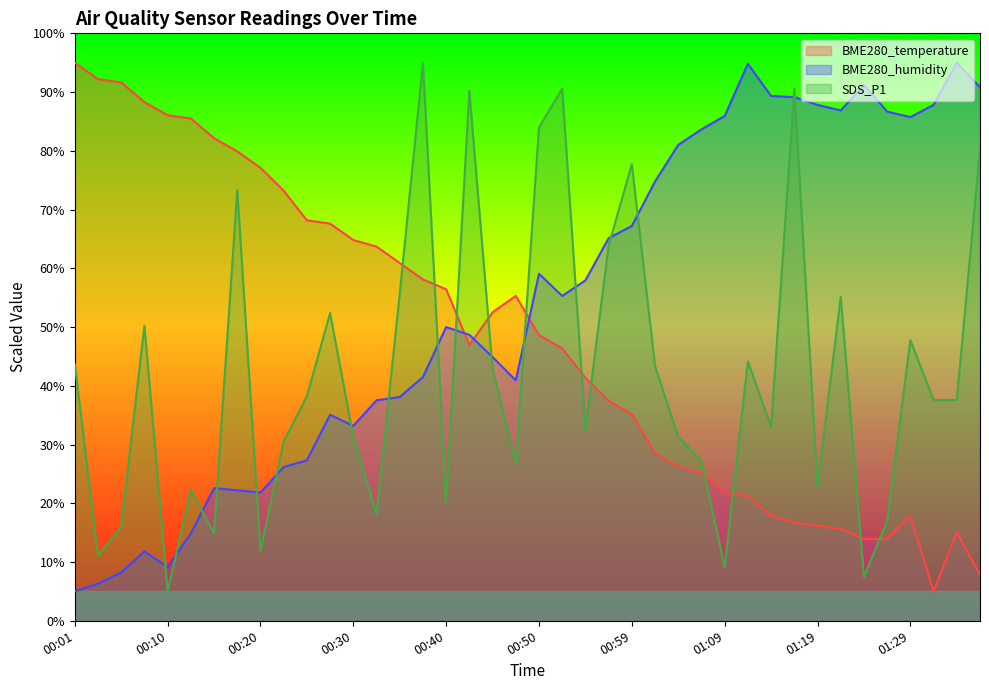

At which category is the sum across all series the highest?

01:16